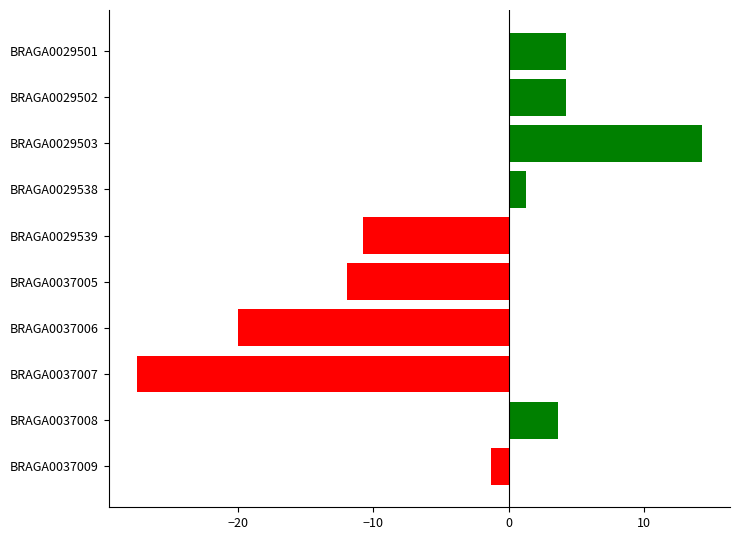

Reading top to bottom, what are all the values shown in this chart?

4.3	4.3	14.3	1.3	-10.7	-12.0	-20.0	-27.5	3.6	-1.3